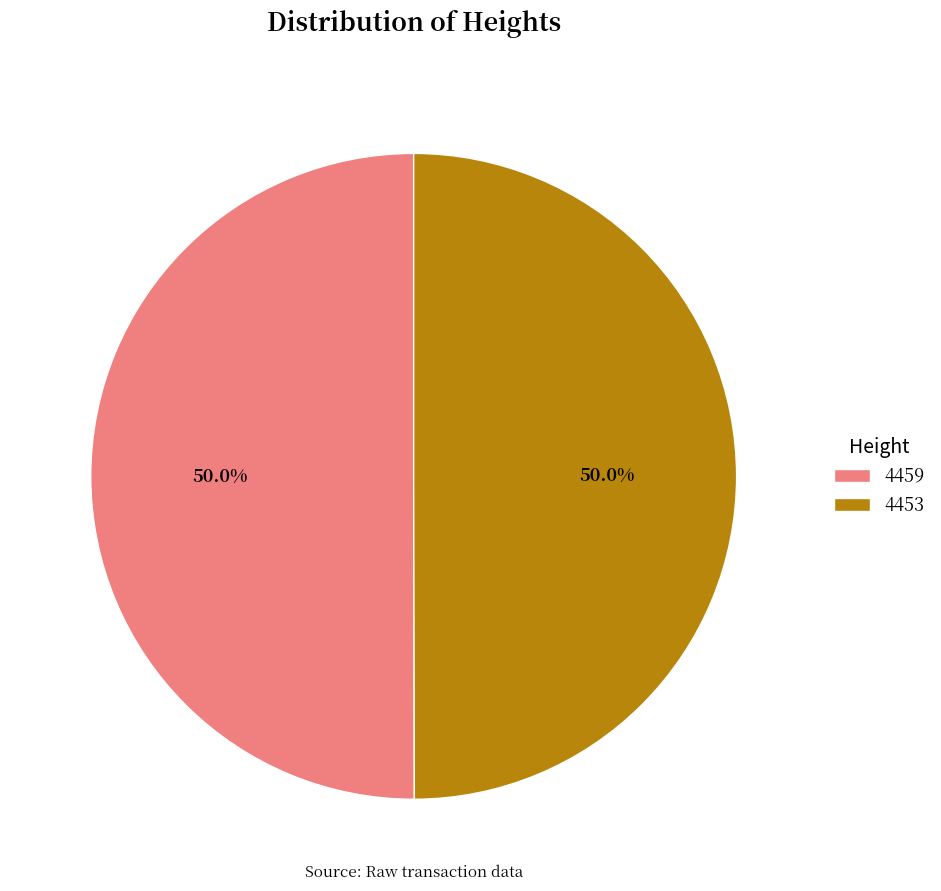

Count the number of slices in the pie.

2